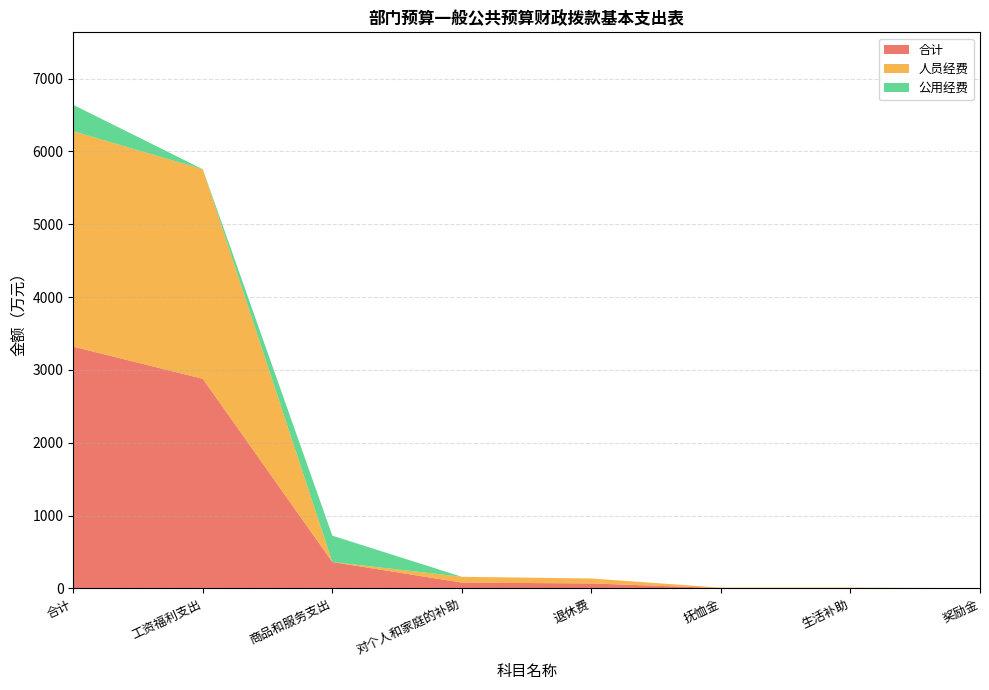

Reading right to left, list all the values displayed in this chart.

合计: 1.7	5.0	5.0	68.0	79.7	362.1	2878.1	3319.9
人员经费: 1.7	5.0	5.0	68.0	79.7	0.0	2878.1	2957.8
公用经费: 0.0	0.0	0.0	0.0	0.0	362.1	0.0	362.1